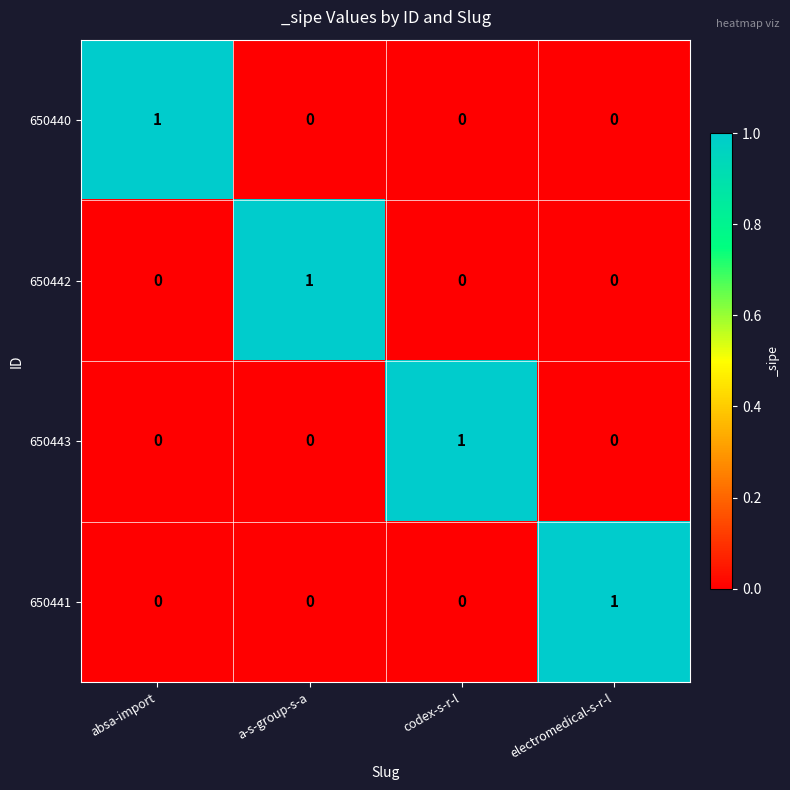

How many 650441 values are between 0 and 1?

4